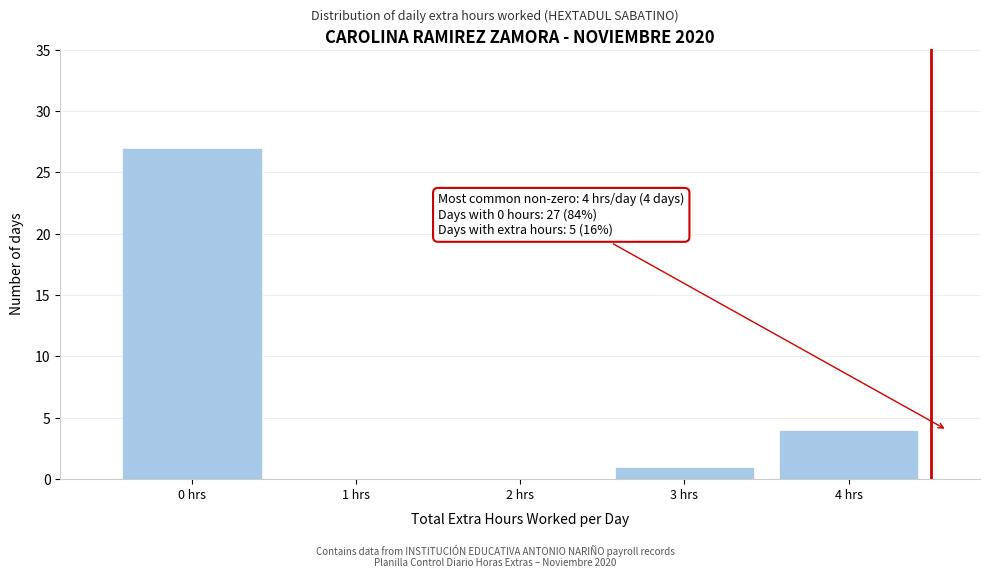

Over which range of the x-axis is the bar tallest?

-0.5 to 0.5